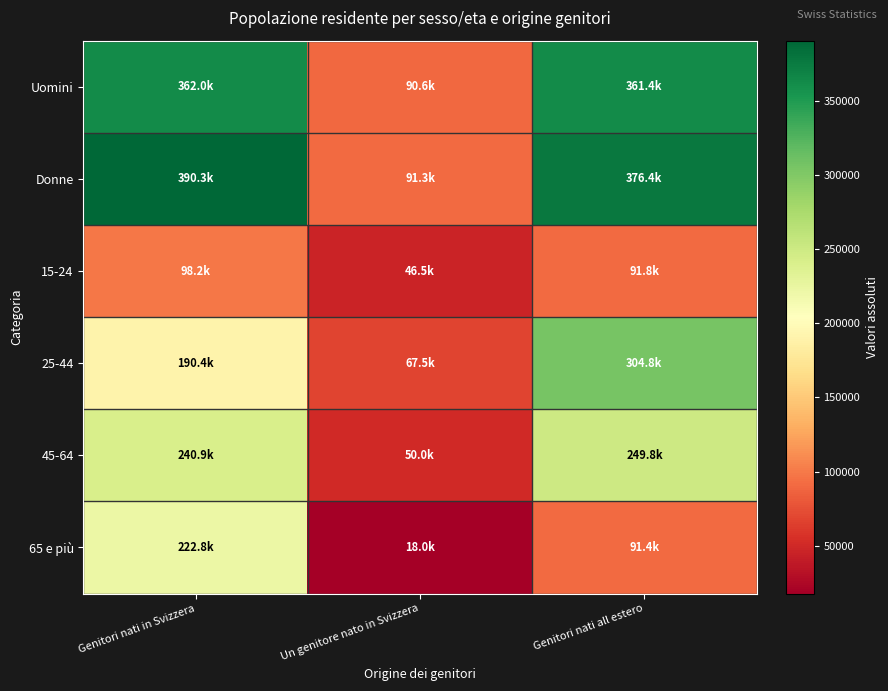

Which has a higher value, Genitori nati in Svizzera or Un genitore nato in Svizzera?

Genitori nati in Svizzera